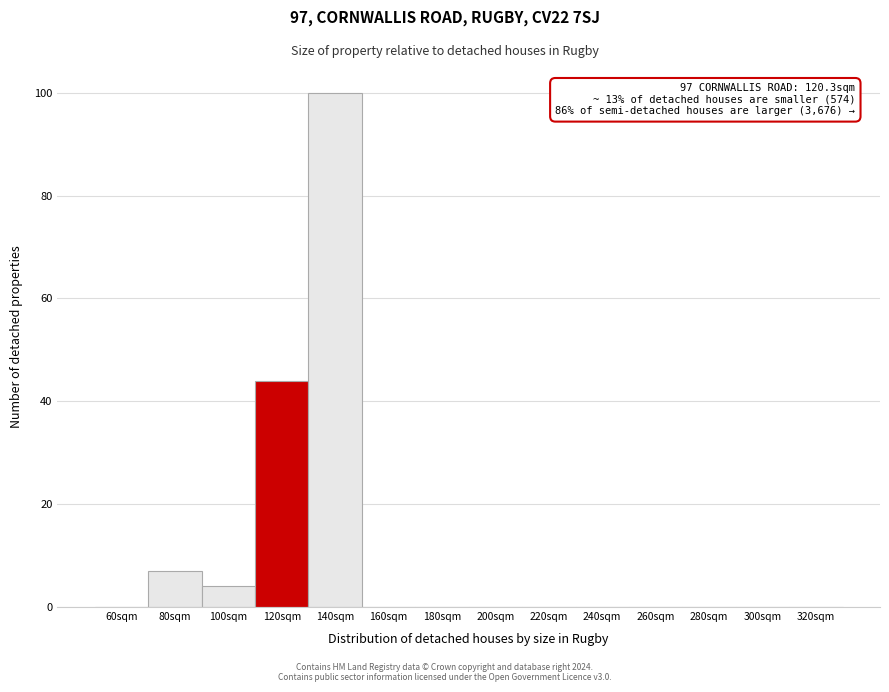

Reading left to right, extract all data points from this chart.

60sqm=0	80sqm=7	100sqm=4	120sqm=44	140sqm=100	160sqm=0	180sqm=0	200sqm=0	220sqm=0	240sqm=0	260sqm=0	280sqm=0	300sqm=0	320sqm=0